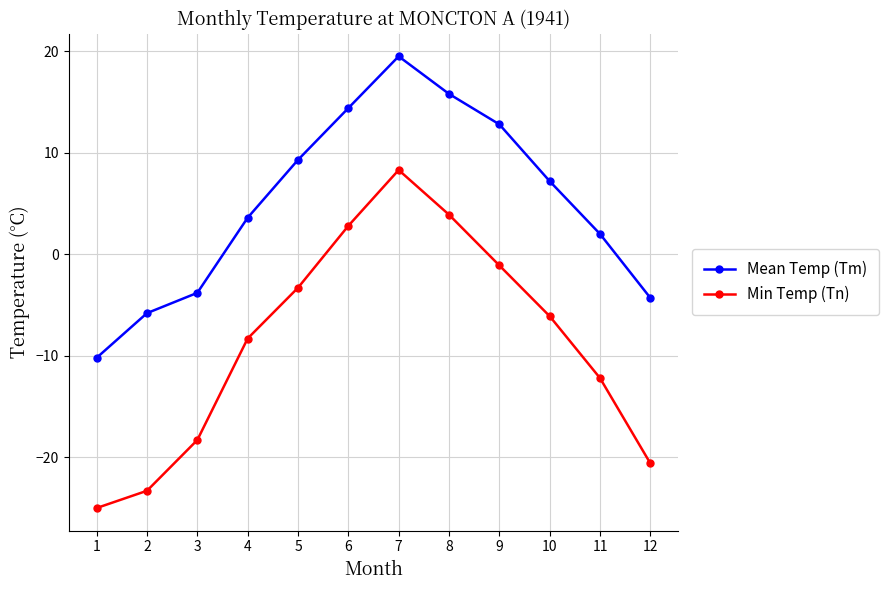

What is the highest value of the Mean Temp (Tm) series?

19.5